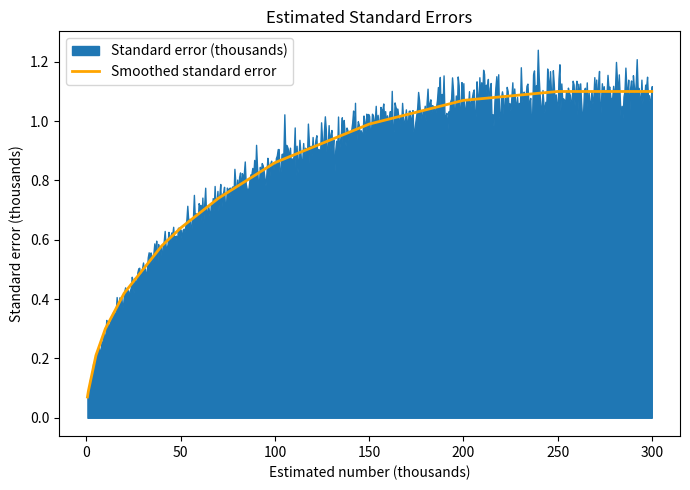

Does the chart have visible grid lines?

No